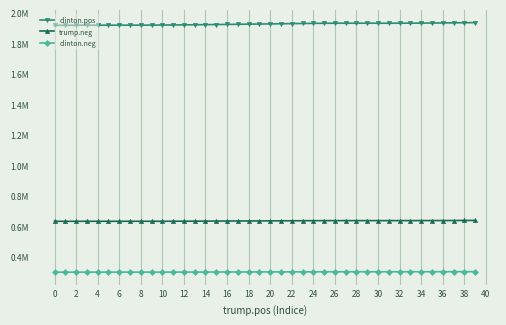

What are all the series names shown in the legend?

clinton.pos, trump.neg, clinton.neg